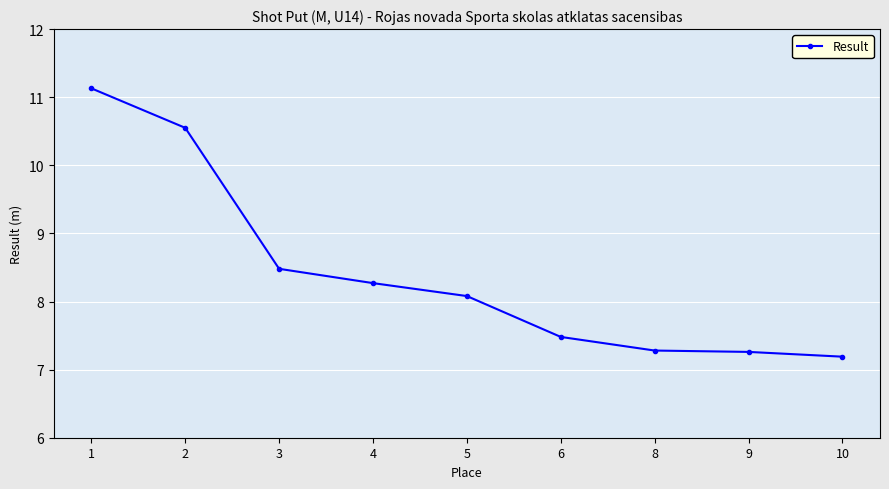

The chart shows a value of 8.5 at 3. True or false?

True